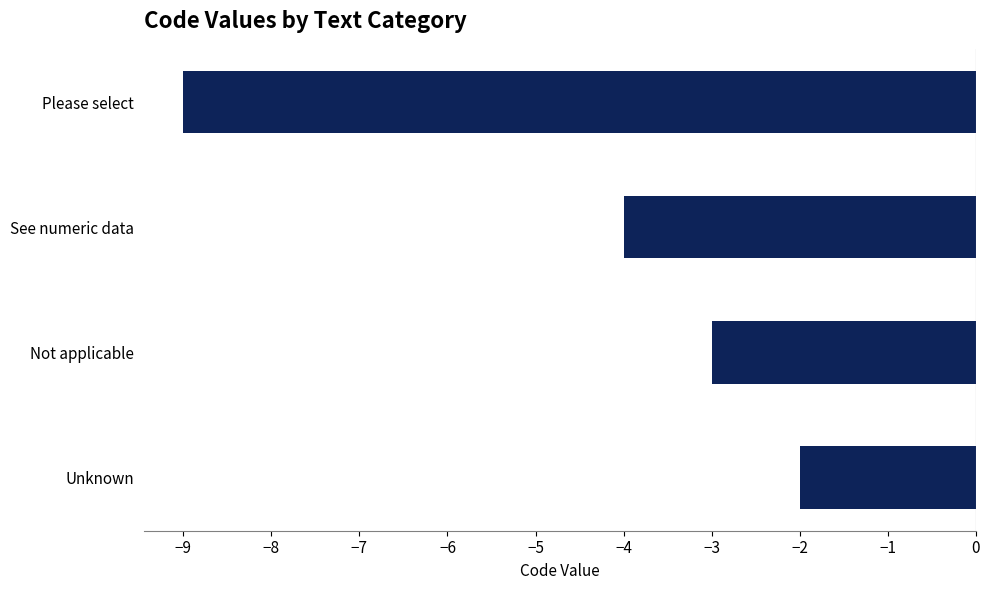

What is the label of the 1st bar from the bottom?

Unknown